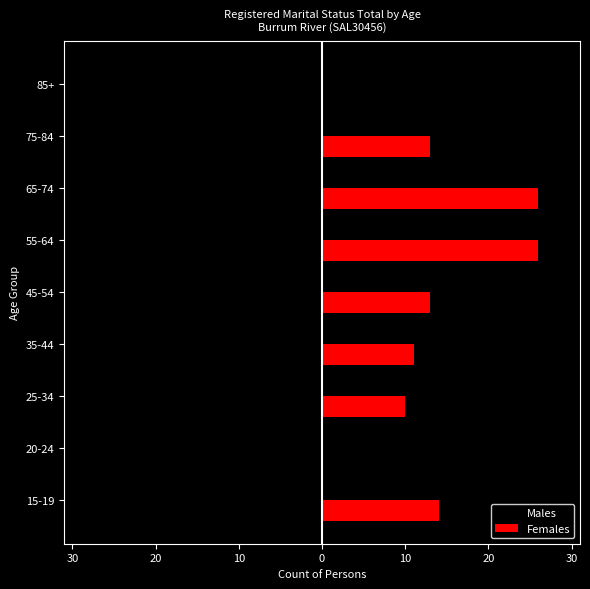

List the series in order of their peak value, lowest first.

Males, Females